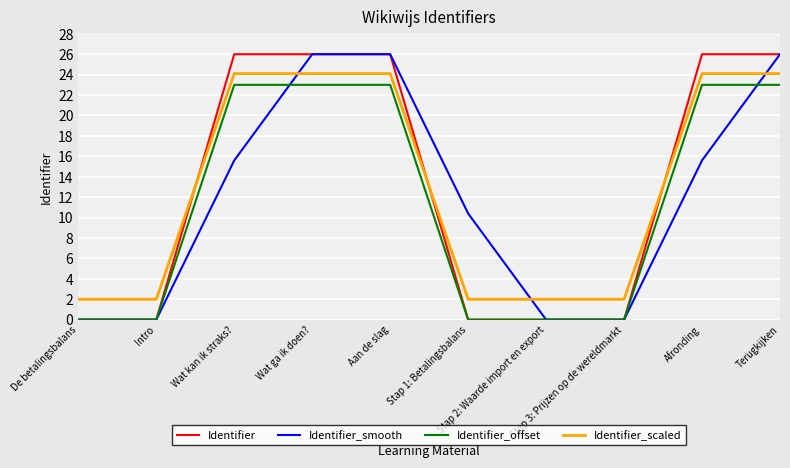

What is the highest value of the Identifier_scaled series?

24.1